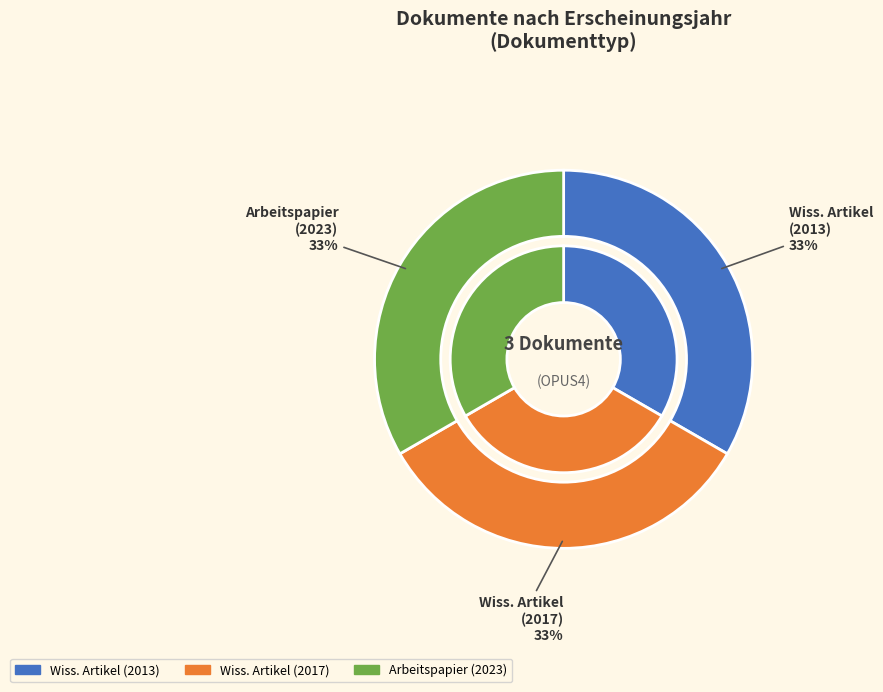

Is there a majority slice in this chart?

No